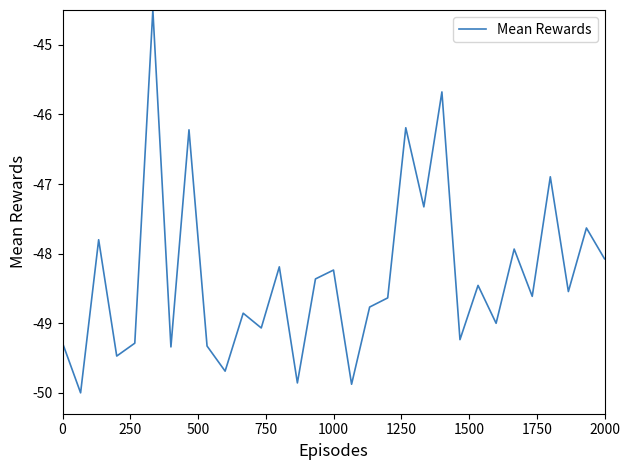

Reading right to left, transcribe all the data shown in this chart.

-48.1	-47.6	-48.5	-46.9	-48.6	-47.9	-49.0	-48.5	-49.2	-45.7	-47.3	-46.2	-48.6	-48.8	-49.9	-48.2	-48.4	-49.9	-48.2	-49.1	-48.9	-49.7	-49.3	-46.2	-49.3	-44.5	-49.3	-49.5	-47.8	-50.0	-49.3